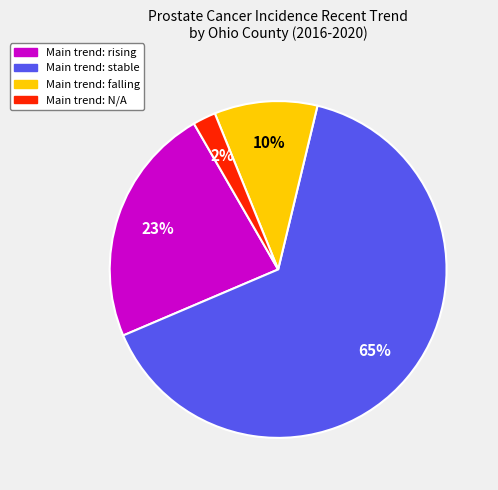

Is there any slice that represents more than half of the pie?

Yes